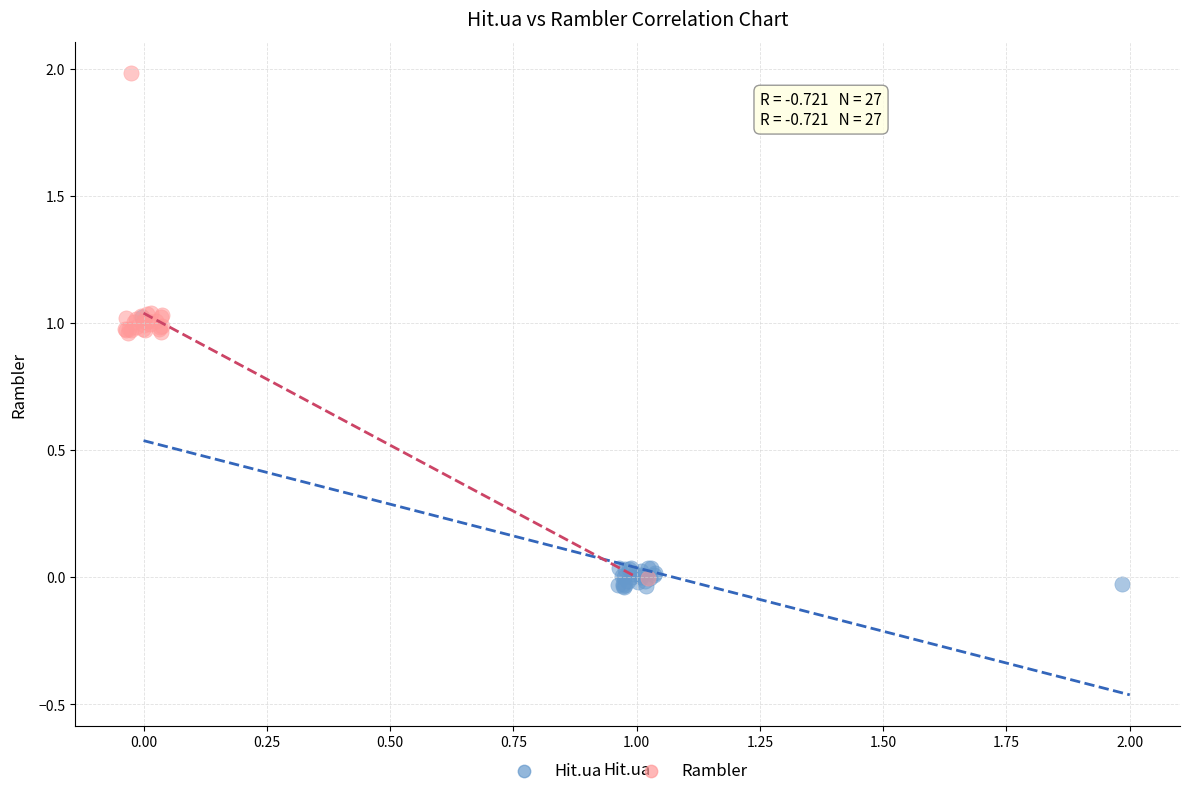

Which series has the widest spread of Y values?

Rambler